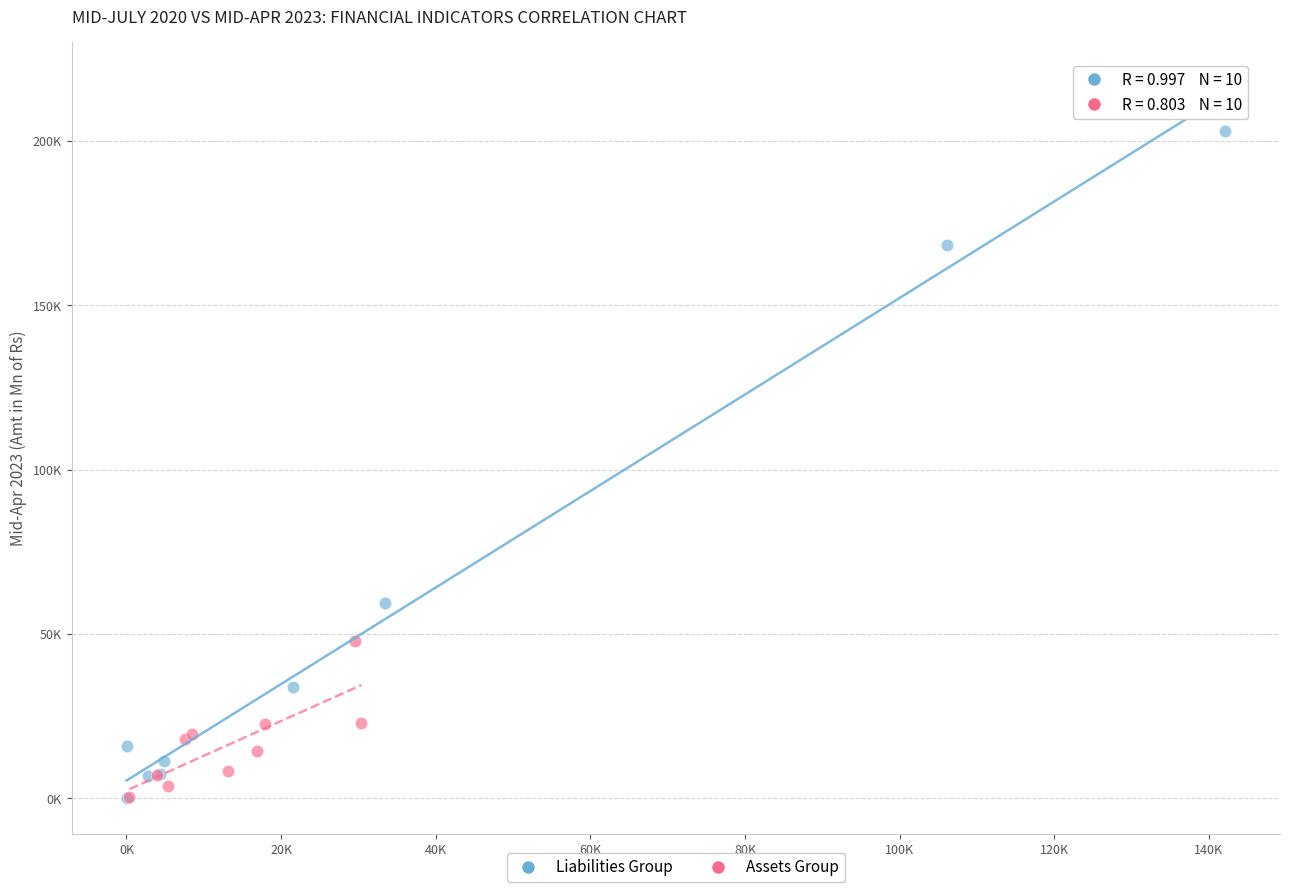

What are all the series names shown in the legend?

Liabilities Group, Assets Group